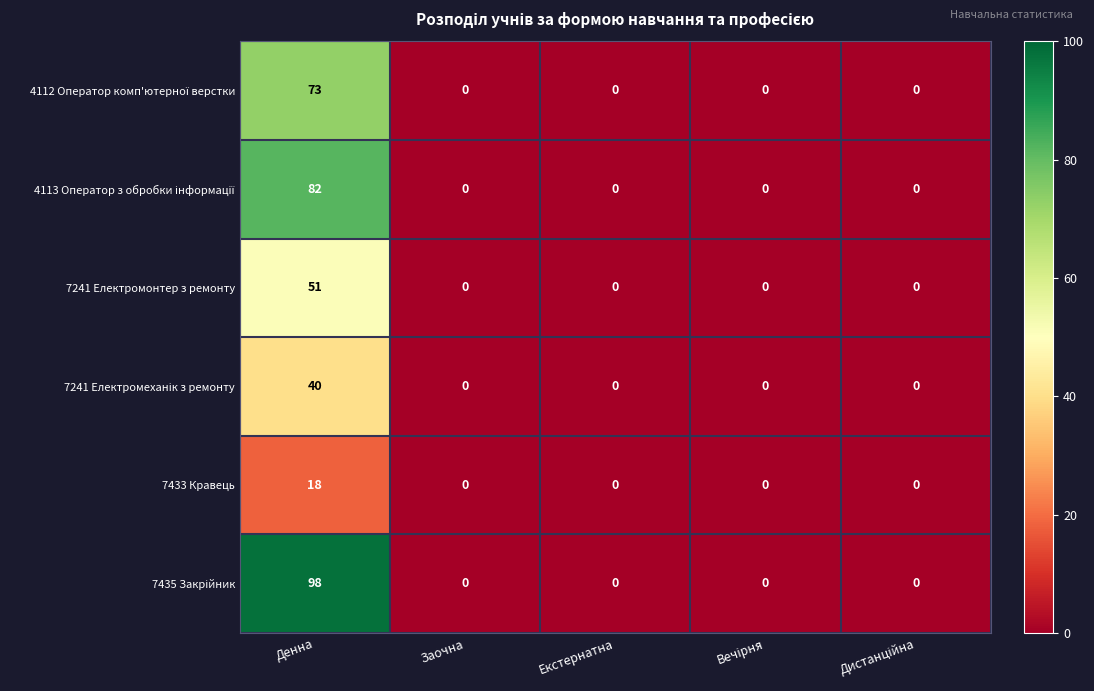

Is it true that 7433 Кравець equals 18 at Денна?

True